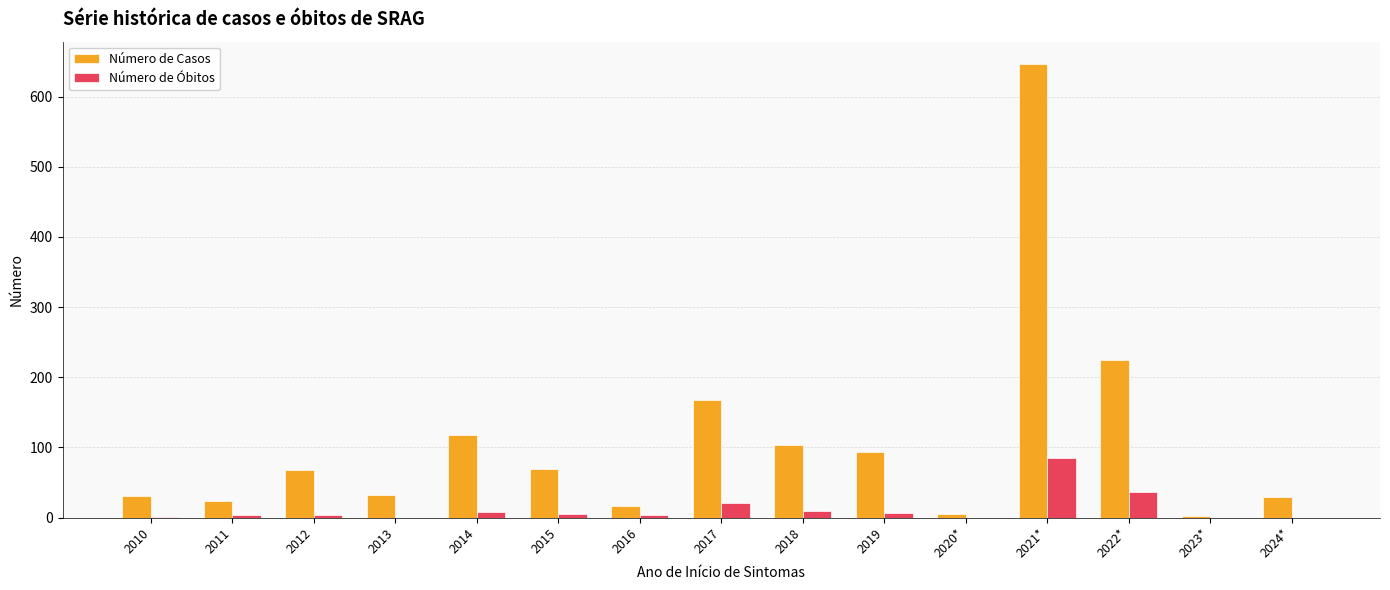

The value of Número de Casos at 2018 is 104. True or false?

True